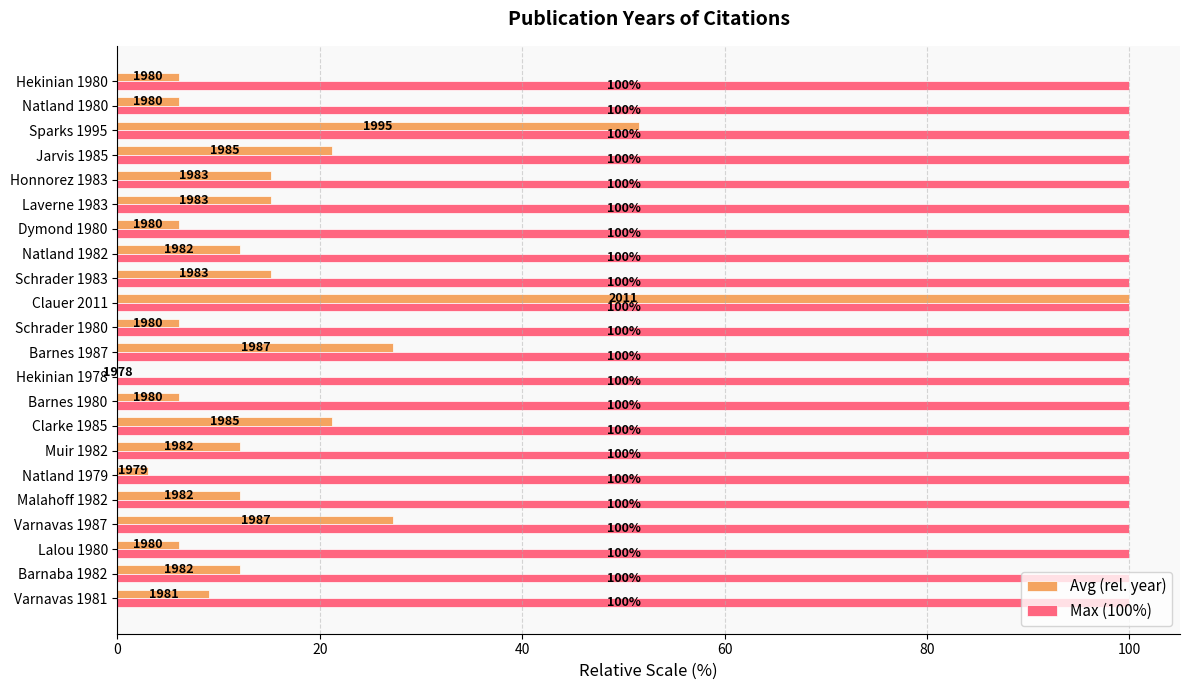

What are all the series names shown in the legend?

Avg (rel. year), Max (100%)